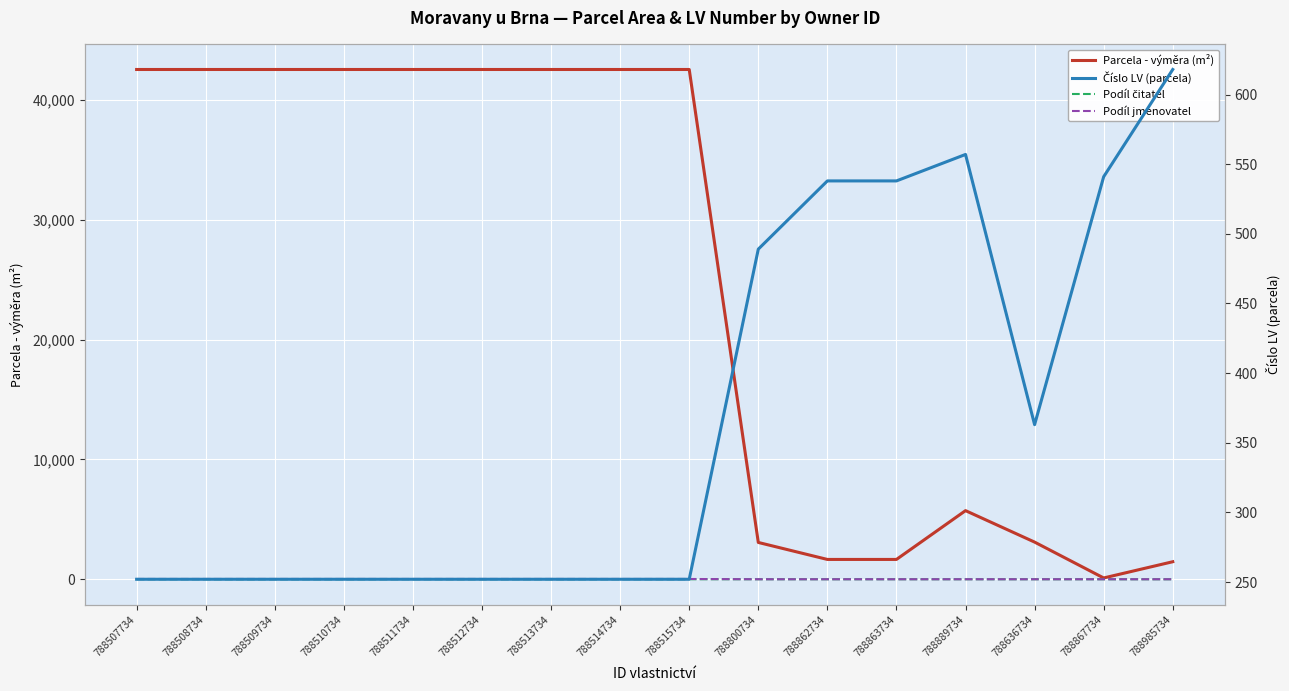

Count the Podíl čitatel values in the range 1 to 3.

14